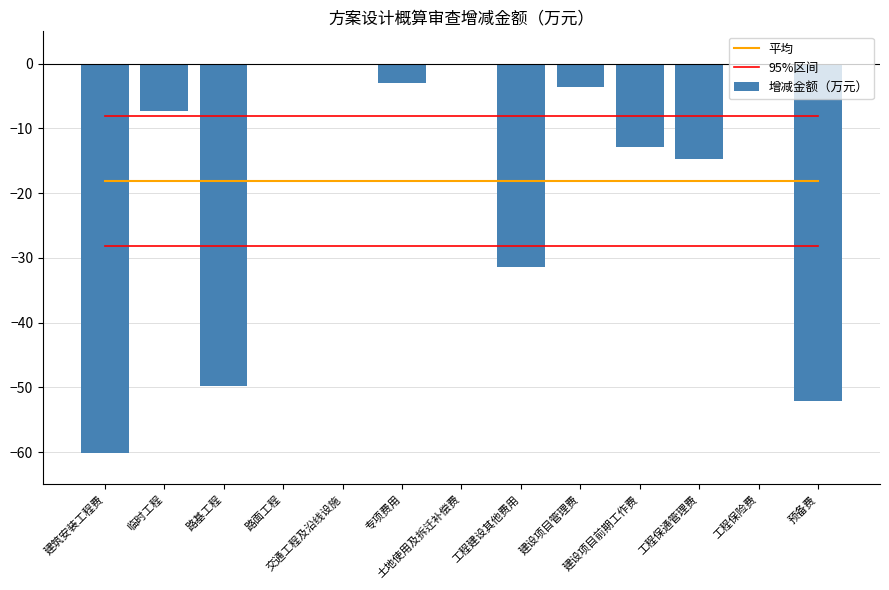

The 平均 series shows -30.3 at 工程保通管理费. True or false?

False